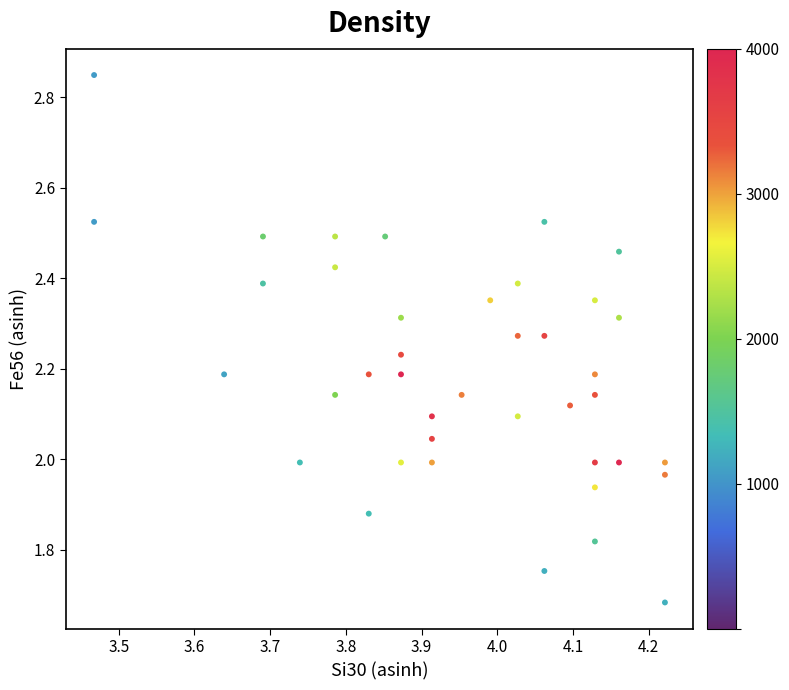

What is the range of X values (max minus min)?

0.8